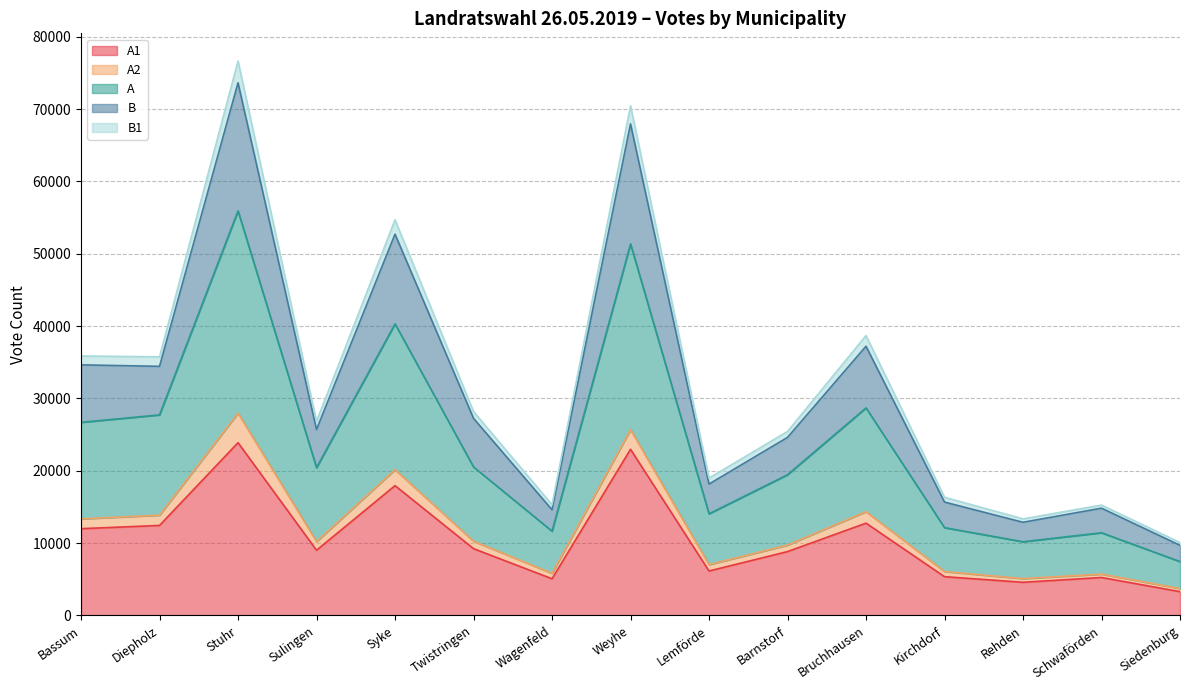

Is it true that A equals 5827 at Wagenfeld?

True